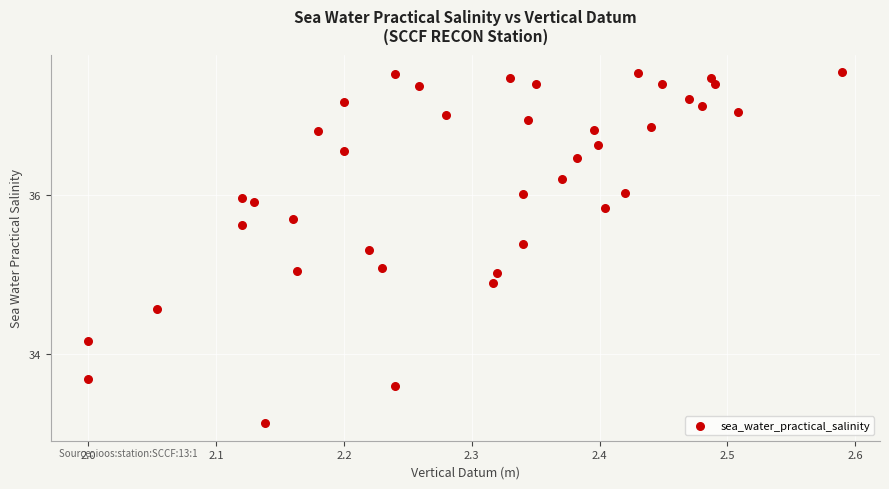

What is the range of X values (max minus min)?

0.6